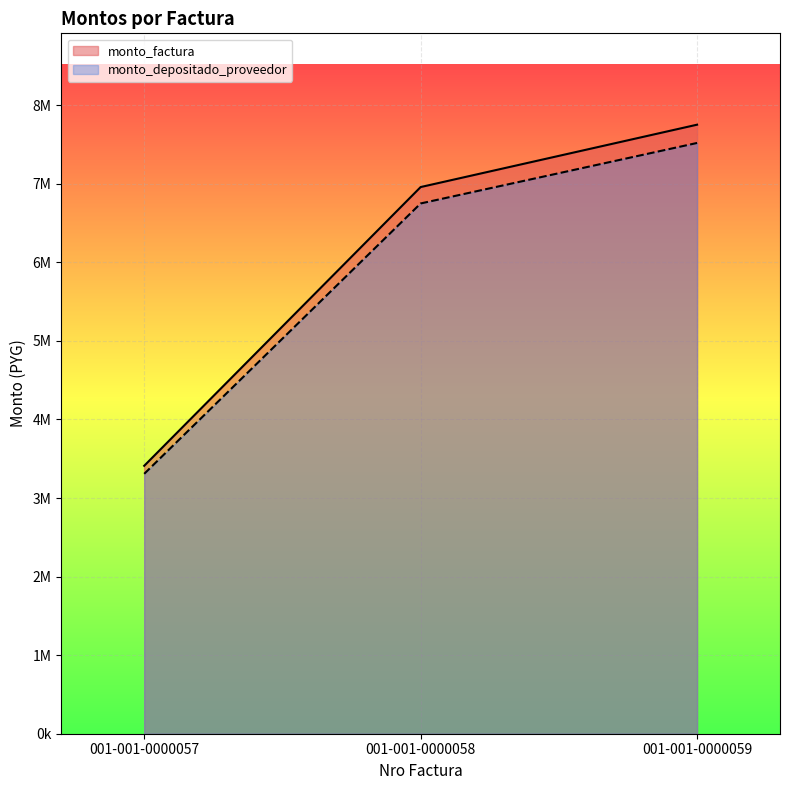

What is the spread (max minus min) of values at 001-001-0000058?

208725.0